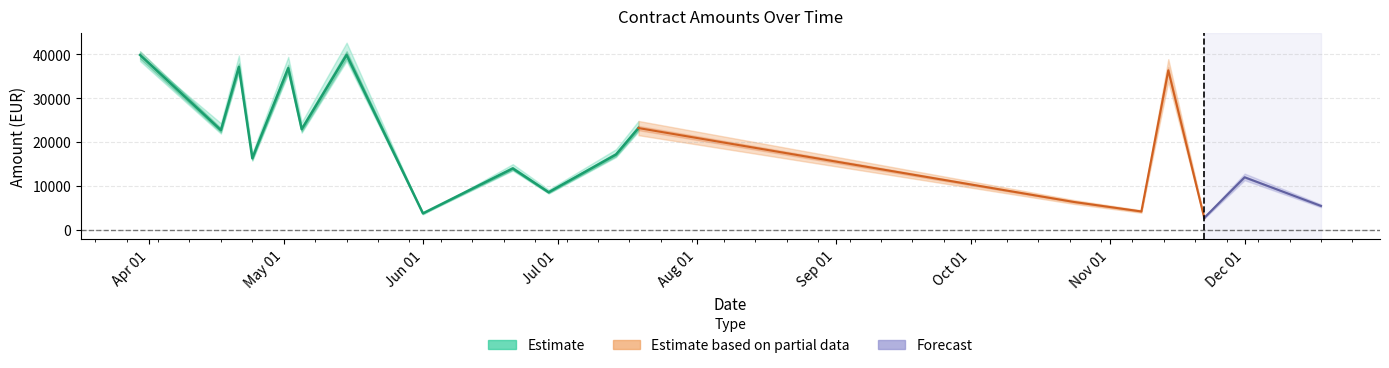

At which label does Precio con IGIC first exceed 18373?

2023-03-30